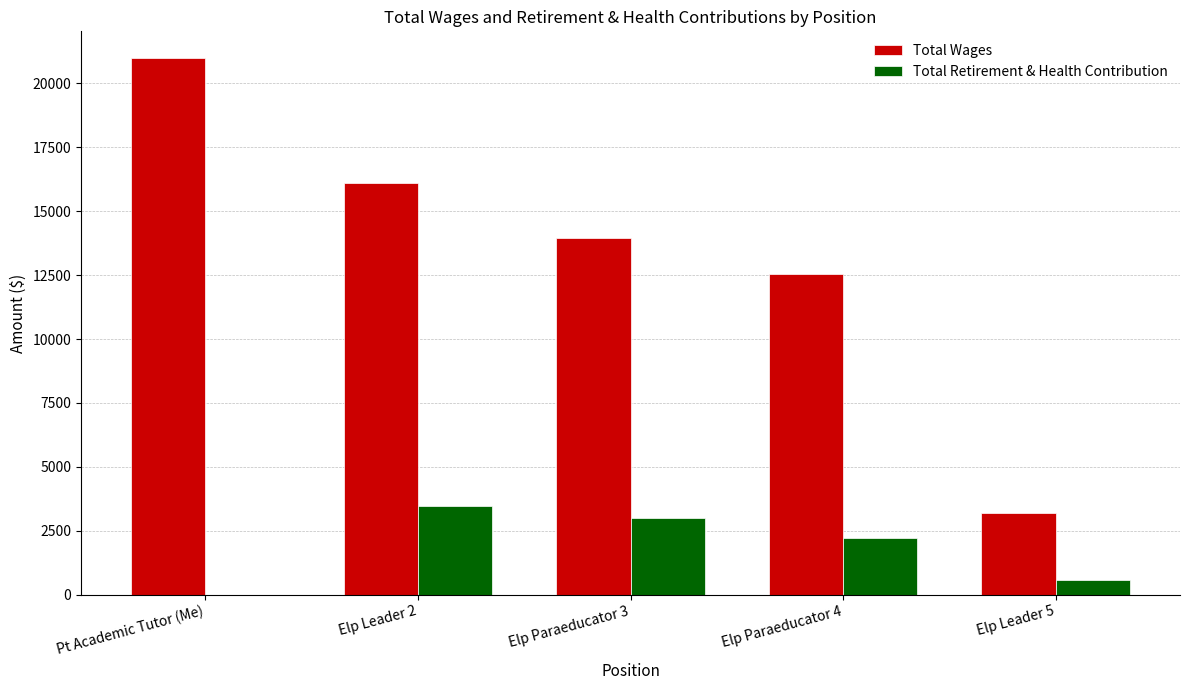

True or false: Total Retirement & Health Contribution has a value of 4251 at Elp Paraeducator 3.

False